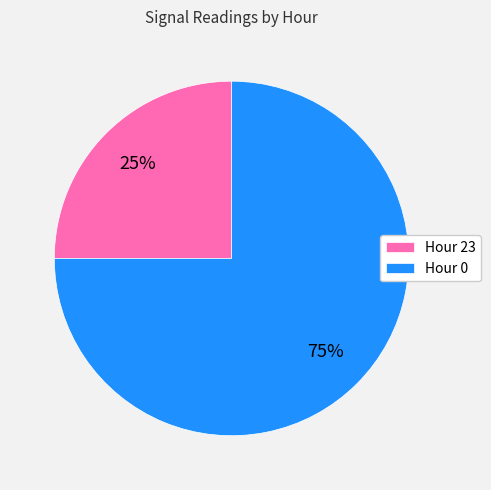

To the nearest percent, what is the difference between the largest and smallest slice percentages?

50%